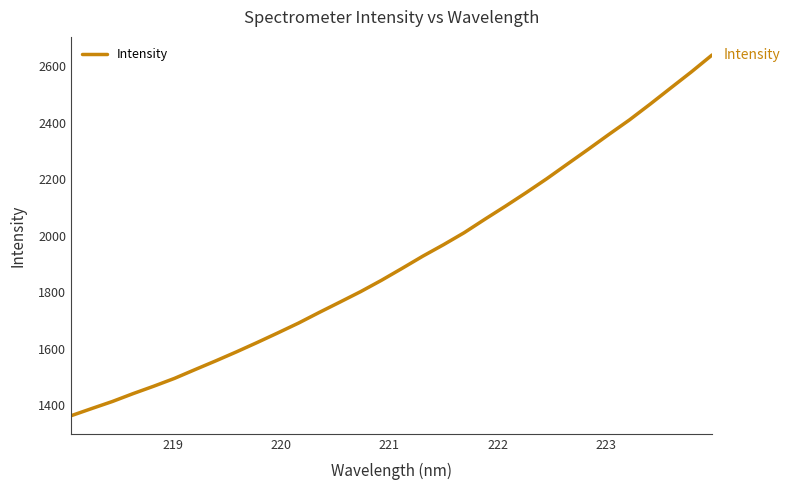

What is the greatest value displayed?

2639.3